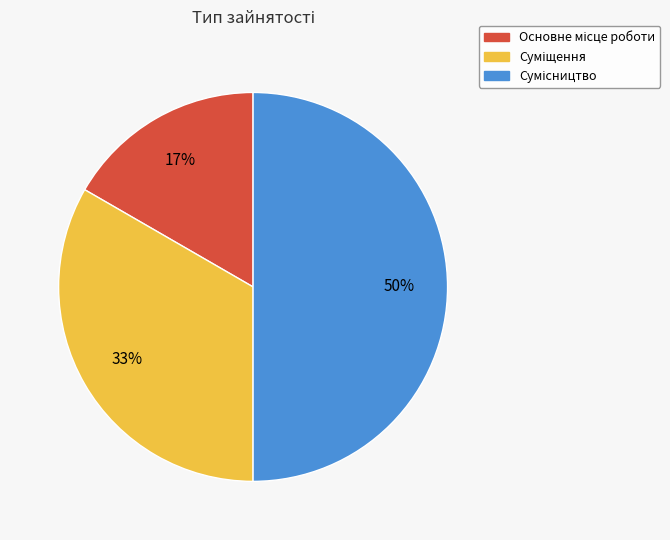

Count the number of slices in the pie.

3